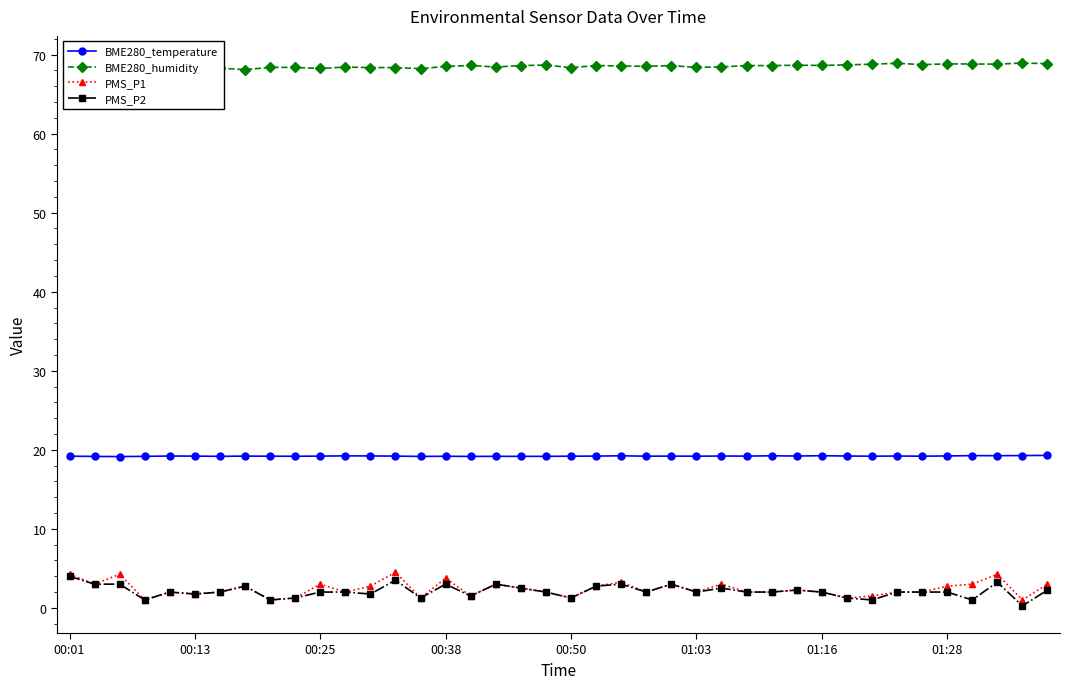

True or false: BME280_temperature and BME280_humidity cross at least once.

False